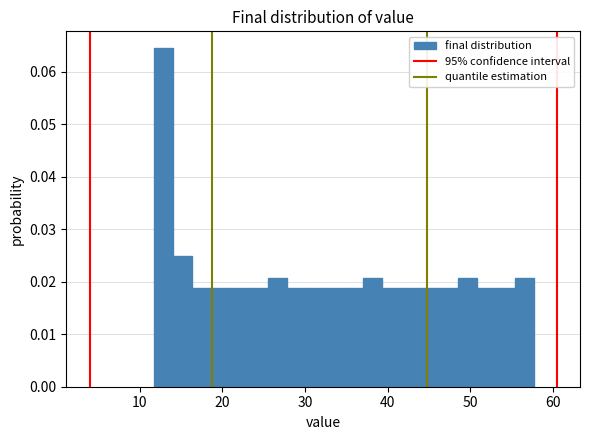

Around what value on the x-axis is the tallest bar? Give the approximate position of its centre, as read against the axis.

13